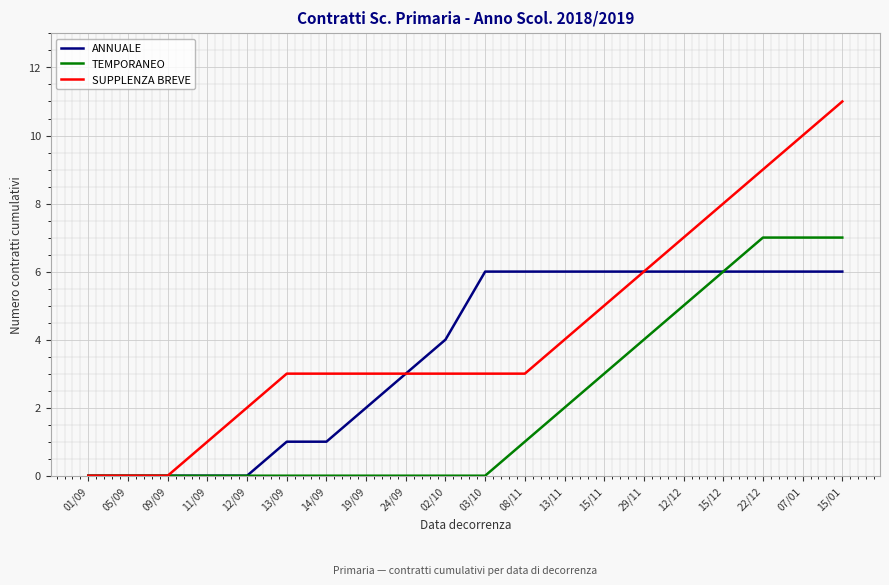

Rank the series by their maximum value, from highest to lowest.

SUPPLENZA BREVE, TEMPORANEO, ANNUALE